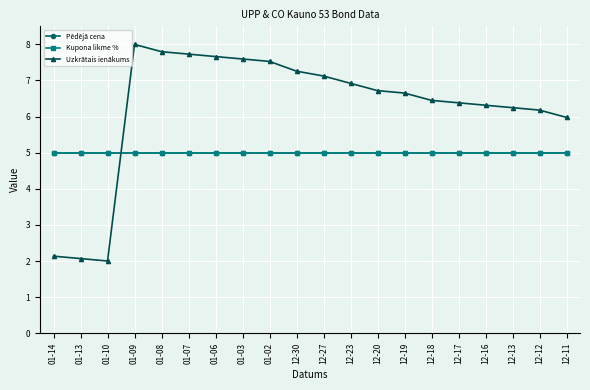

Is the value of Pēdējā cena at 01-06 greater than the value of Kupona likme % at 12-17?

No